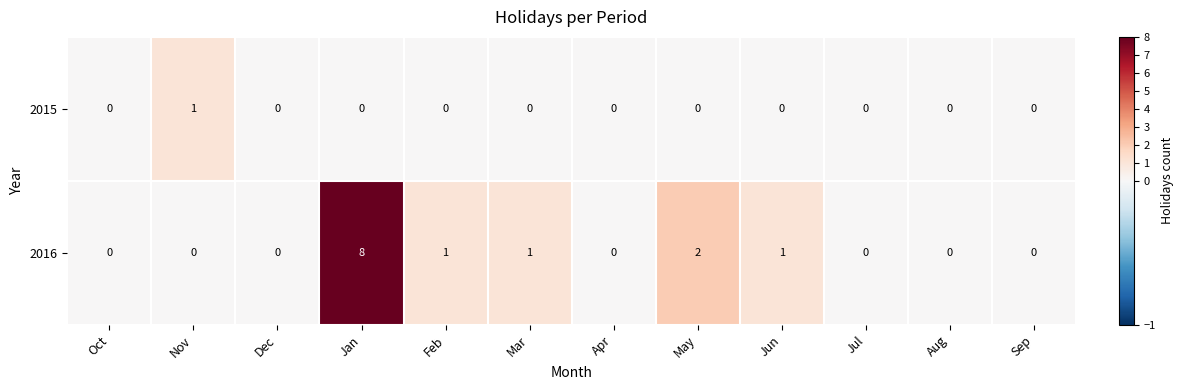

Which series has the largest range (max minus min)?

2016